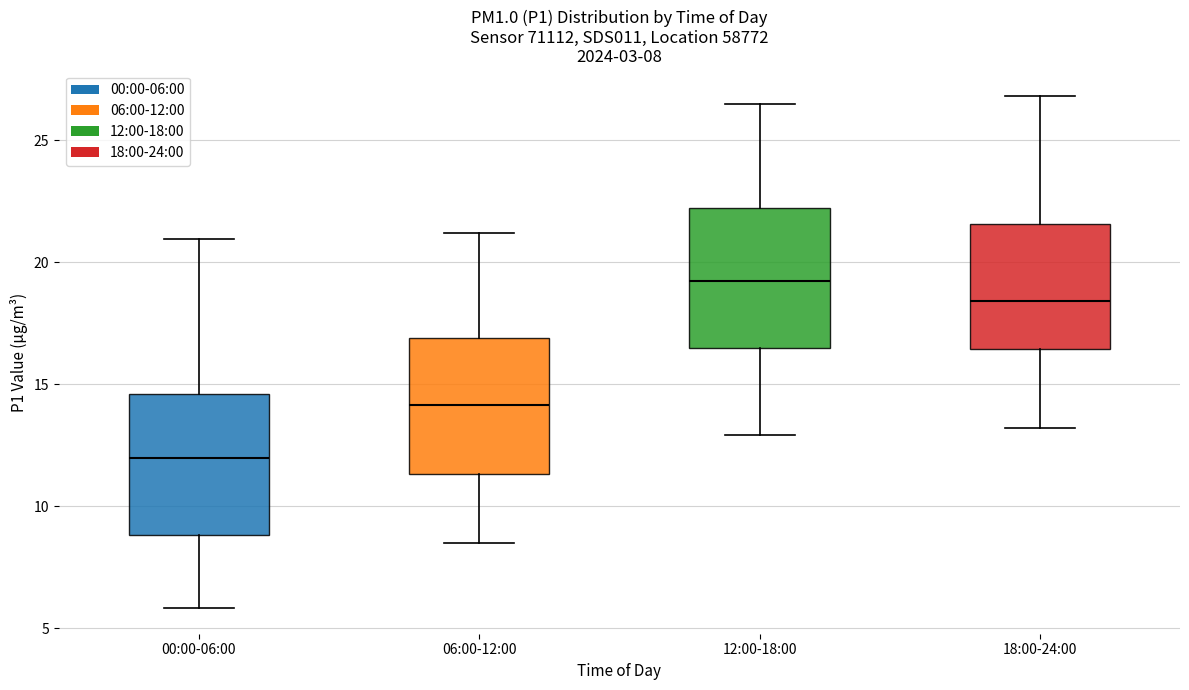

Which box has the lowest median line?

00:00-06:00